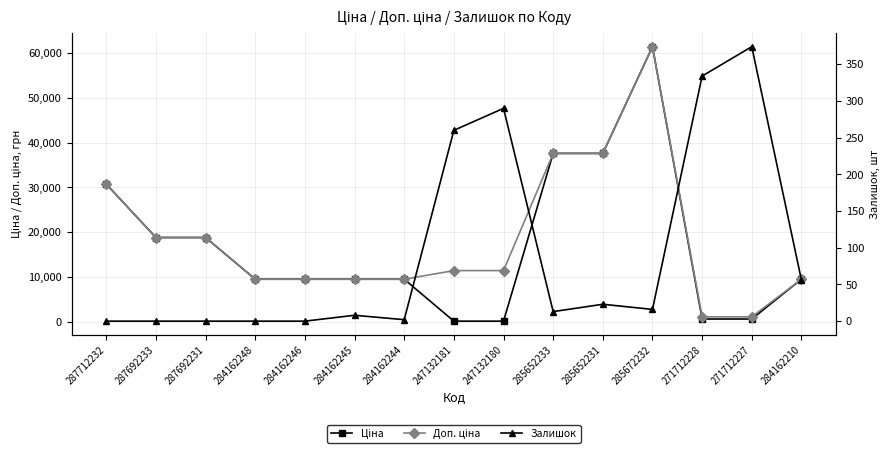

How many values in Залишок are above zero?

10